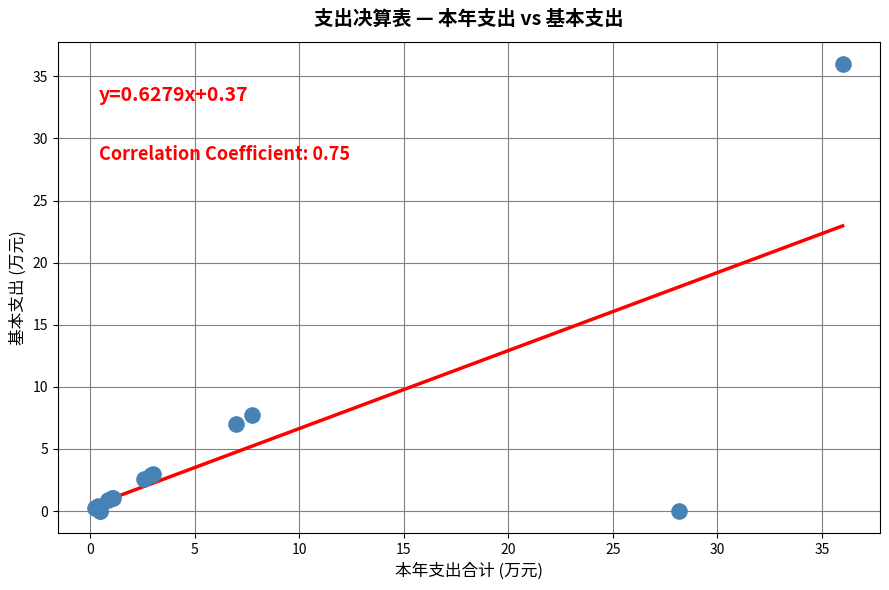

What Y value in the scatter plot is closest to 17?

7.7